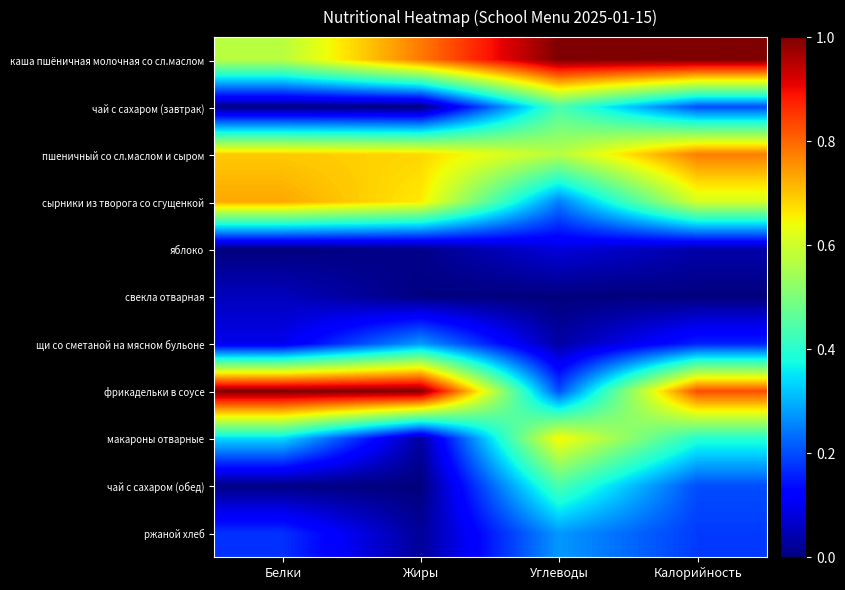

Reading right to left, what are all the values shown in this chart?

каша пшёничная молочная со сл.маслом: Калорийность=1.0	Углеводы=1.0	Жиры=0.8	Белки=0.6
чай с сахаром (завтрак): Калорийность=0.2	Углеводы=0.4	Жиры=0.0	Белки=0.0
пшеничный со сл.маслом и сыром: Калорийность=0.8	Углеводы=0.6	Жиры=0.7	Белки=0.7
сырники из творога со сгущенкой: Калорийность=0.6	Углеводы=0.3	Жиры=0.7	Белки=0.7
яблоко: Калорийность=0.0	Углеводы=0.1	Жиры=0.0	Белки=0.0
свекла отварная: Калорийность=0.0	Углеводы=0.0	Жиры=0.0	Белки=0.1
щи со сметаной на мясном бульоне: Калорийность=0.2	Углеводы=0.0	Жиры=0.3	Белки=0.1
фрикадельки в соусе: Калорийность=0.8	Углеводы=0.2	Жиры=1.0	Белки=1.0
макароны отварные: Калорийность=0.4	Углеводы=0.7	Жиры=0.0	Белки=0.3
чай с сахаром (обед): Калорийность=0.2	Углеводы=0.4	Жиры=0.0	Белки=0.0
ржаной хлеб: Калорийность=0.2	Углеводы=0.3	Жиры=0.0	Белки=0.2